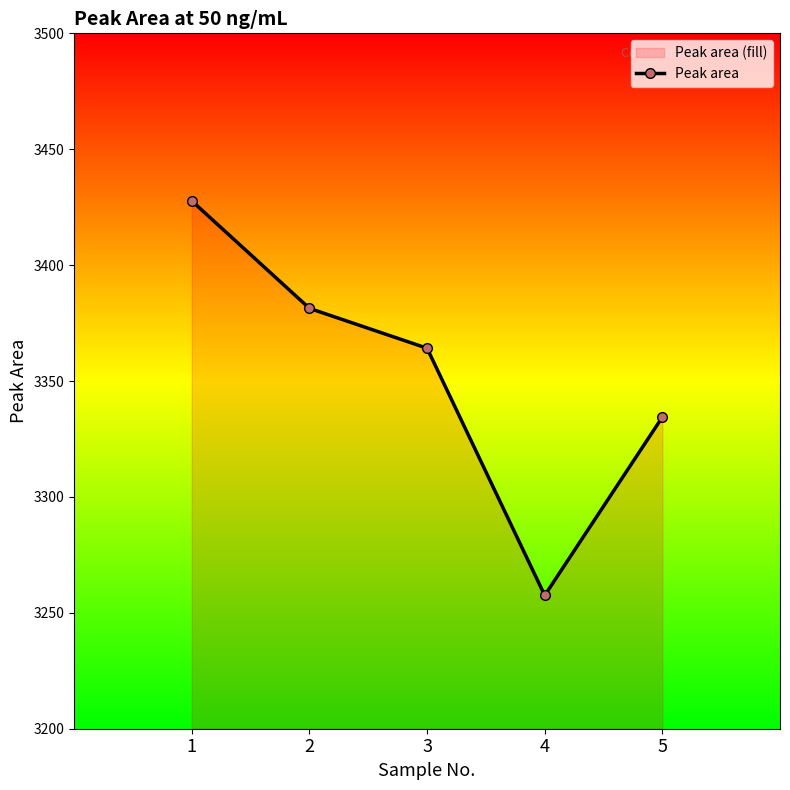

What is the value of the 5th point from the left?

3334.4